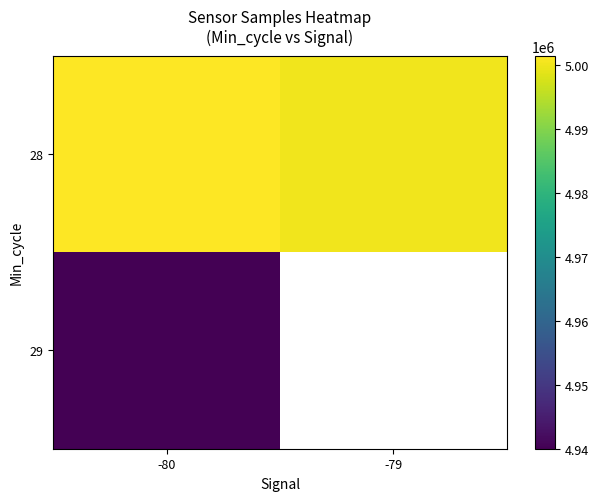

What is the spread (max minus min) of values at -80?

61509.9